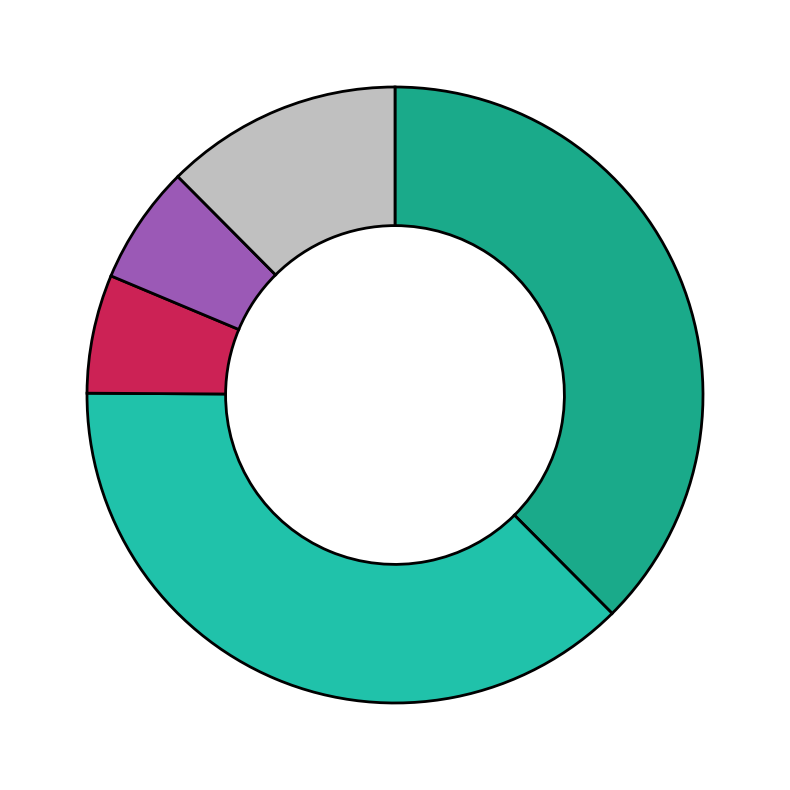

Does any single category account for the majority?

No